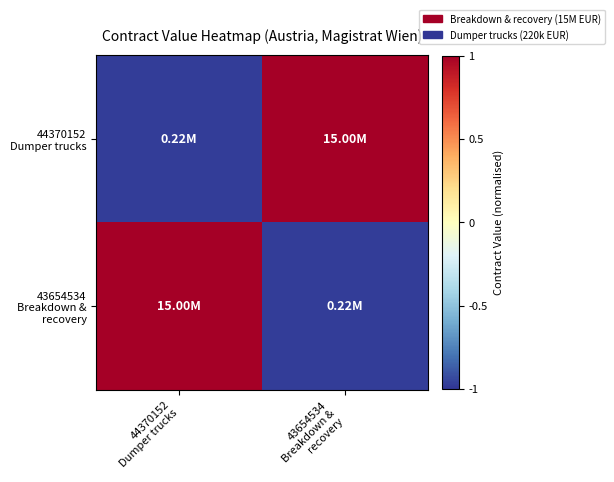

How many categories are shown in the chart?

2